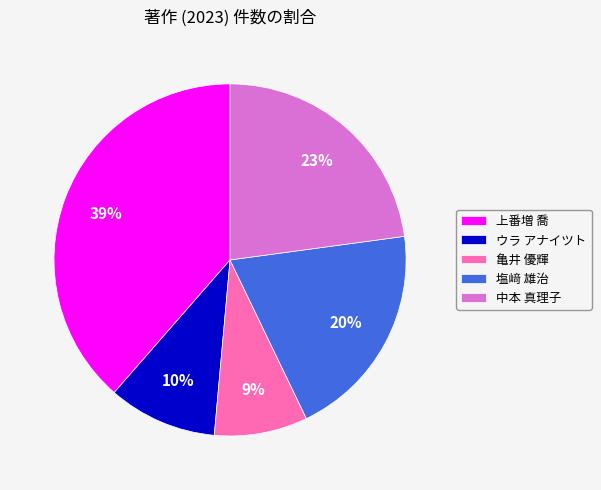

What percentage is the 中本 真理子 slice, to the nearest percent?

23%